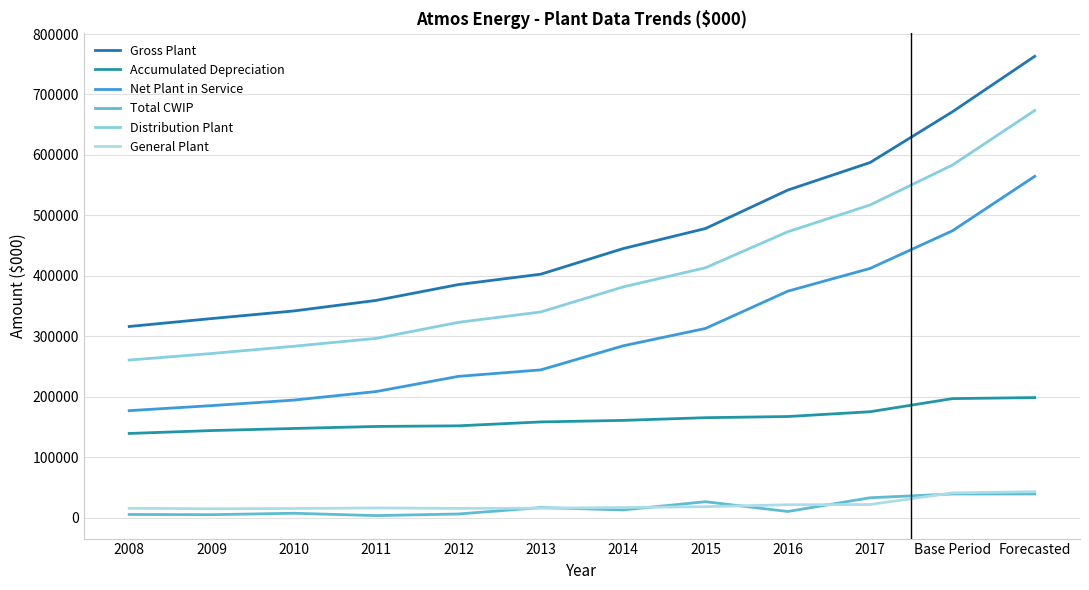

How many lines are shown in the chart?

6